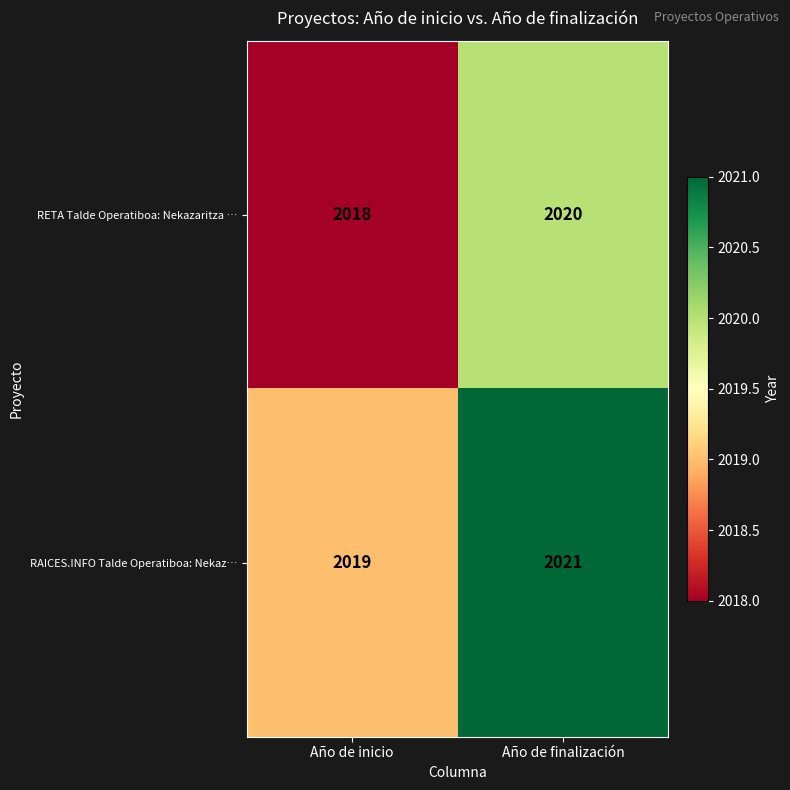

Reading left to right, what are all the values shown in this chart?

RETA Talde Operatiboa: Nekazaritza …: 2018	2020
RAICES.INFO Talde Operatiboa: Nekaz…: 2019	2021